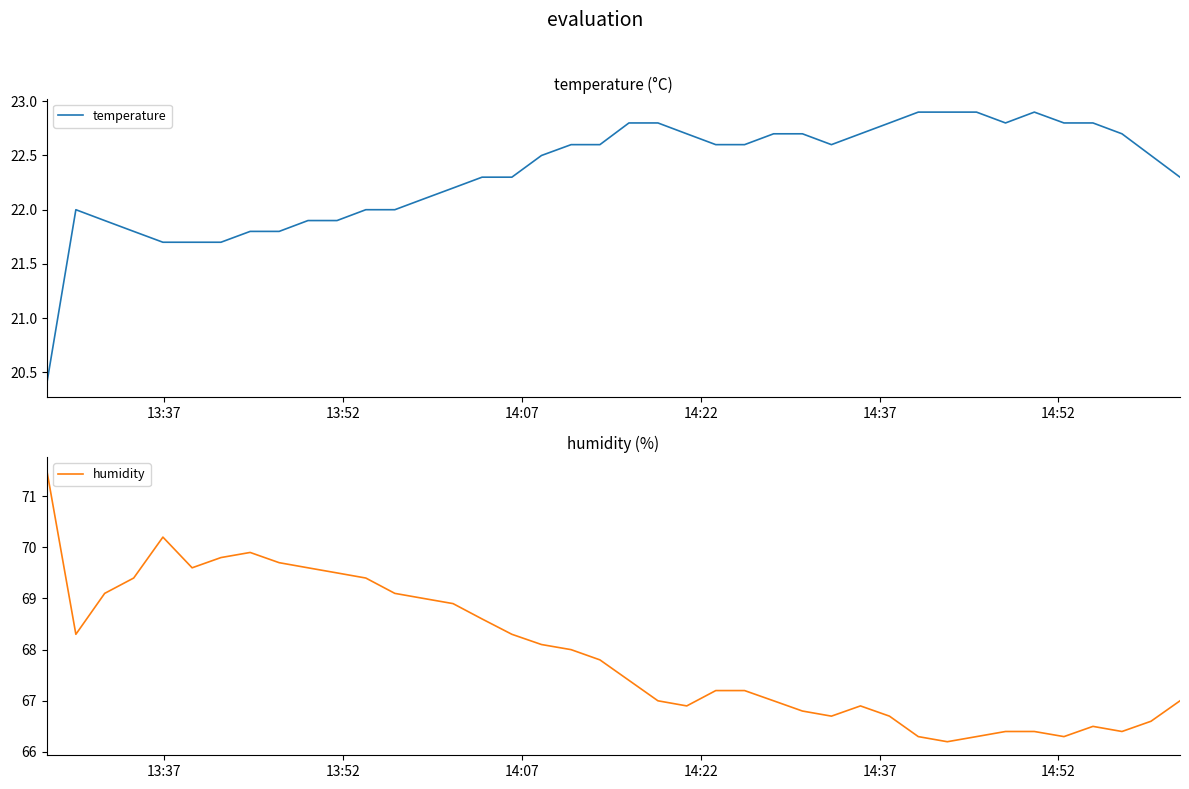

How many lines are shown in the chart?

2